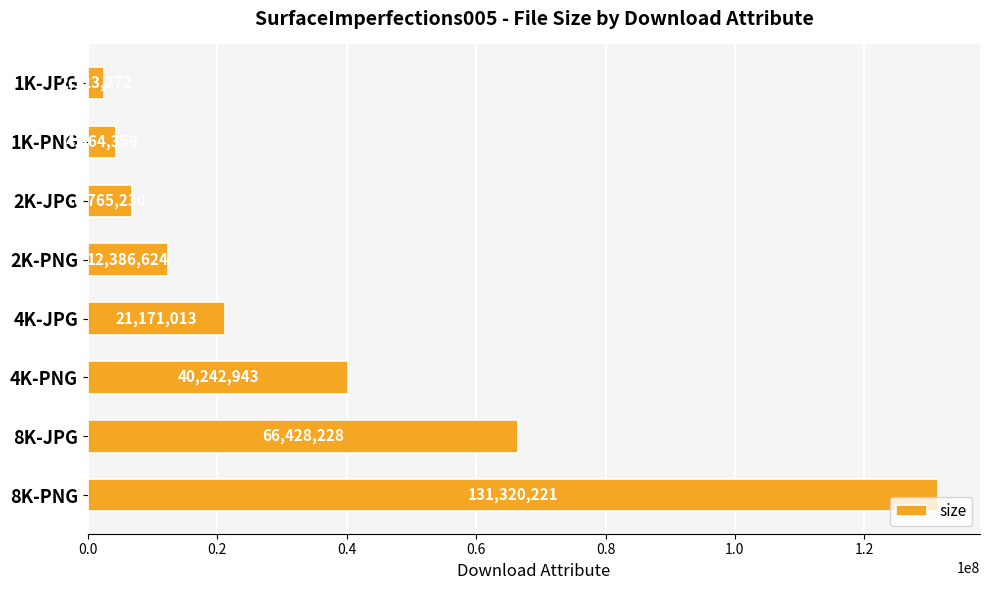

Does the chart contain stacked bars?

No